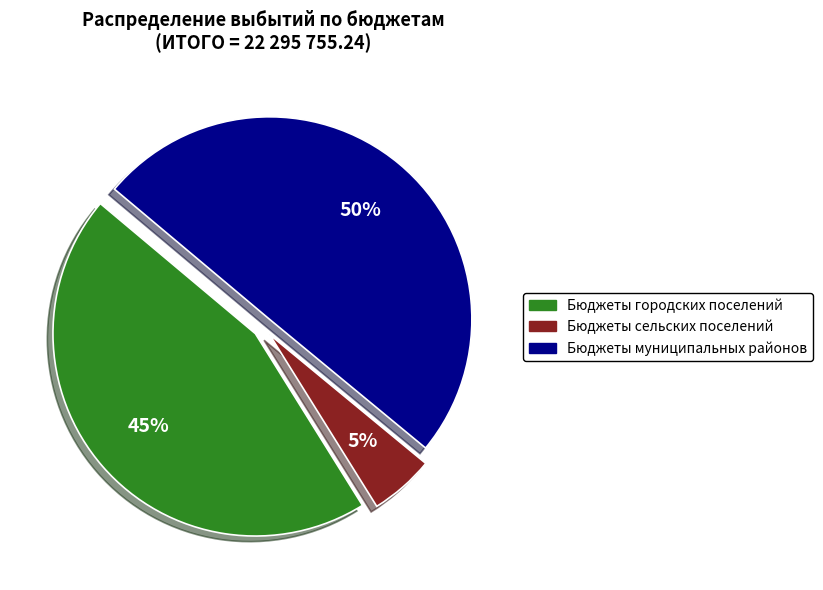

Between Бюджеты городских поселений and Бюджеты муниципальных районов, which is larger?

Бюджеты муниципальных районов